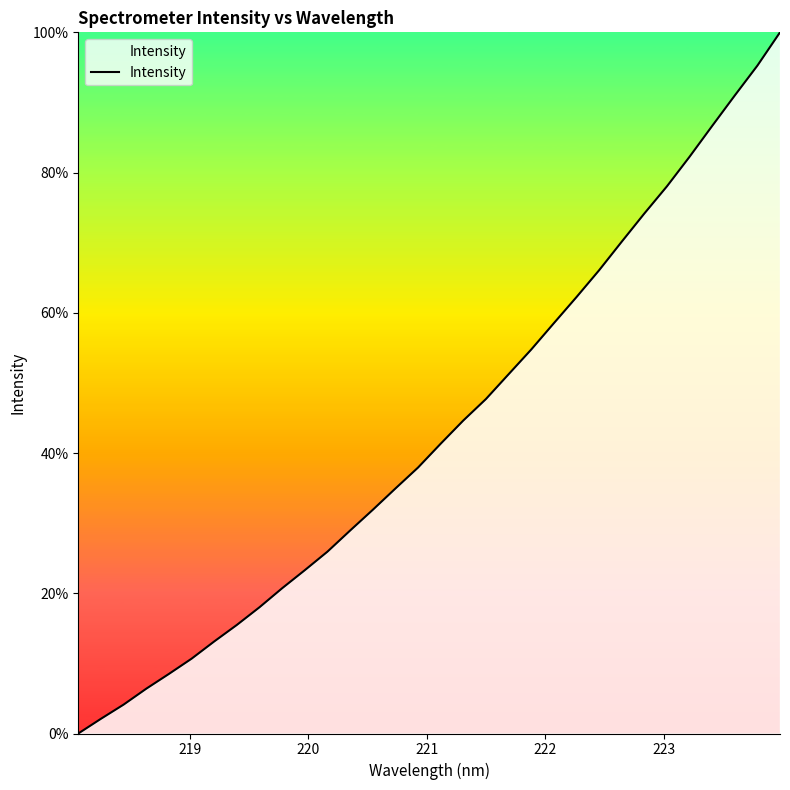

What is the maximum value shown in the chart?

100.0